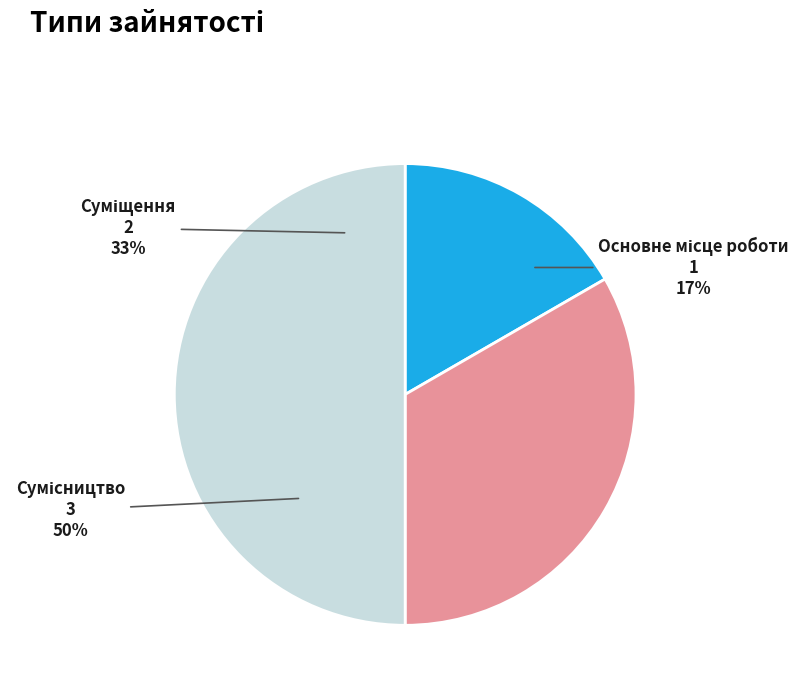

True or false: Суміщення accounts for 39% of the total.

False